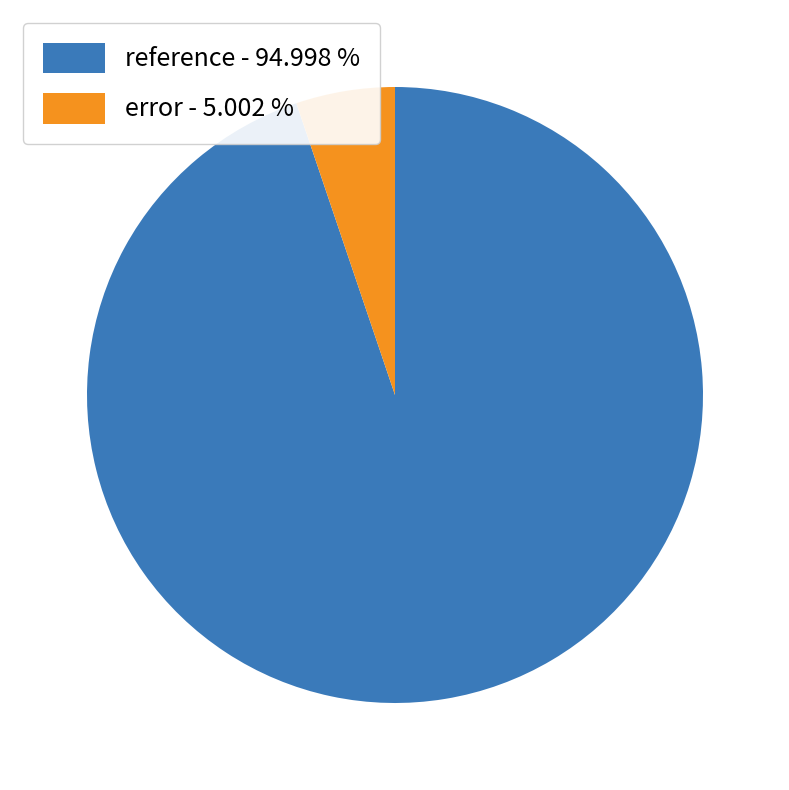

How many segments does this pie chart have?

2